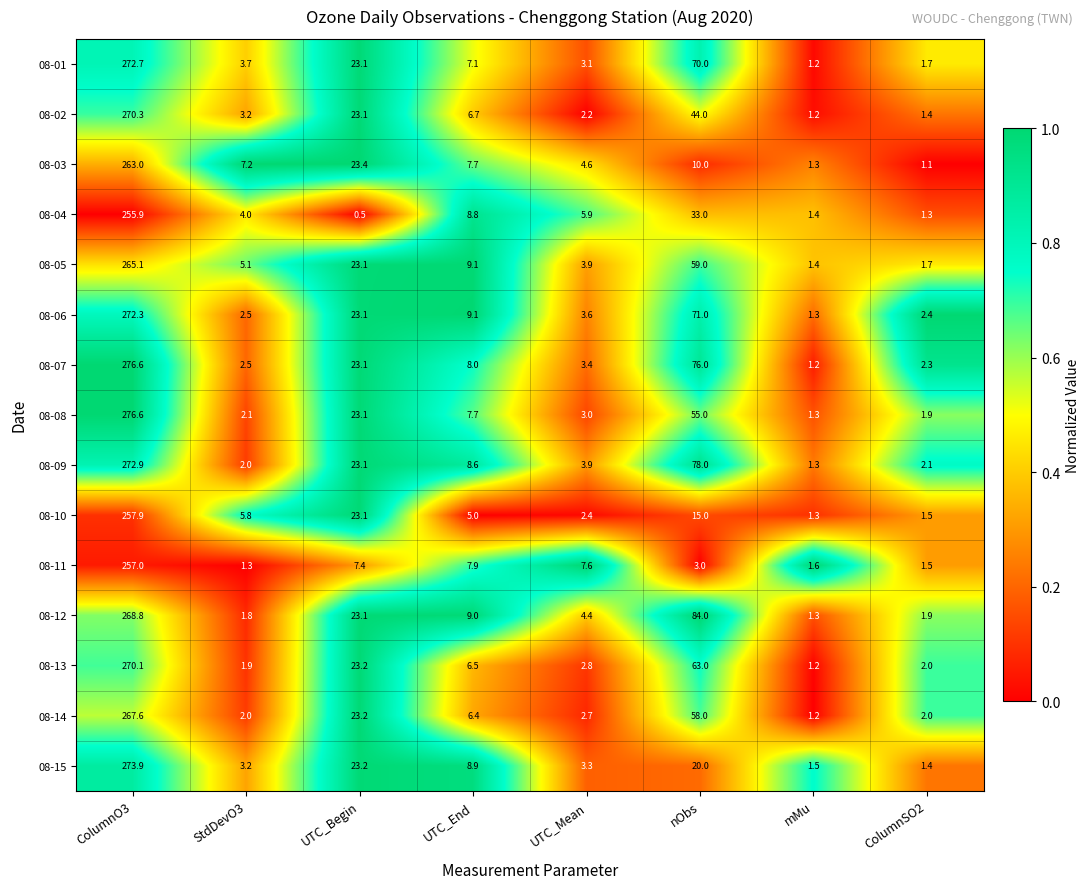

List the labels in order of 08-02 value, smallest first.

mMu, ColumnSO2, UTC_Mean, StdDevO3, UTC_End, UTC_Begin, nObs, ColumnO3